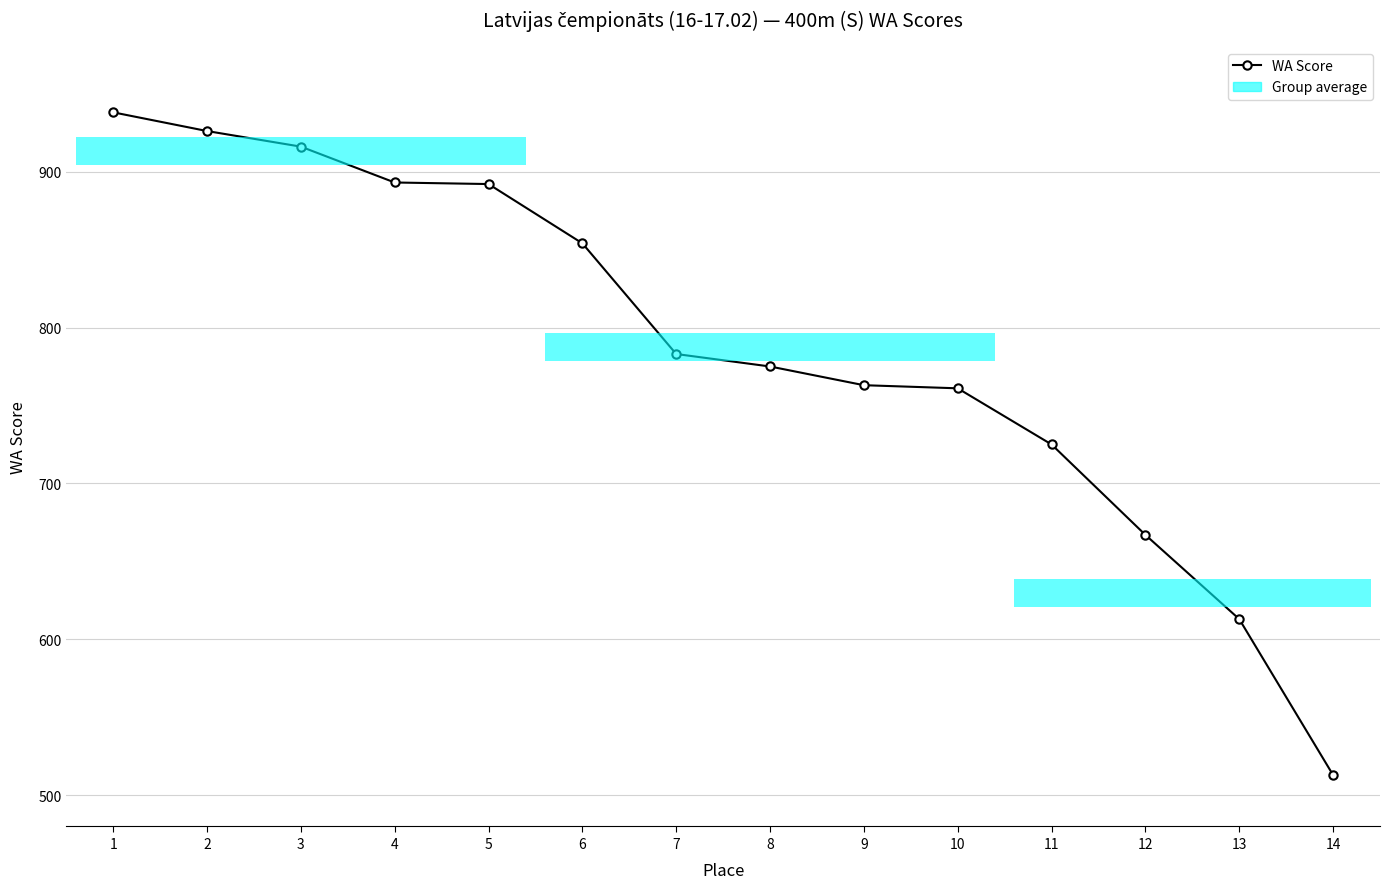

How many data points are above 783?

6